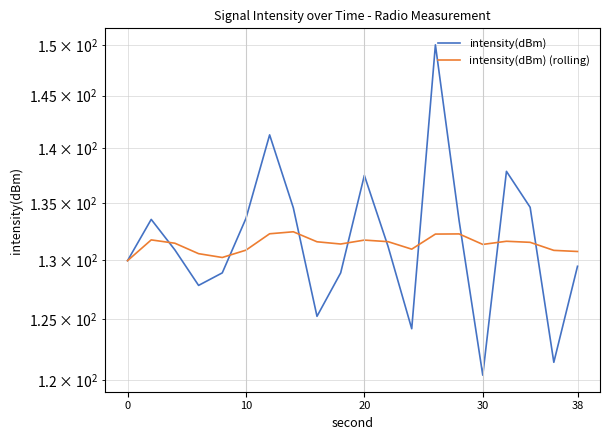

What is the sum of all intensity(dBm) values?

2634.6